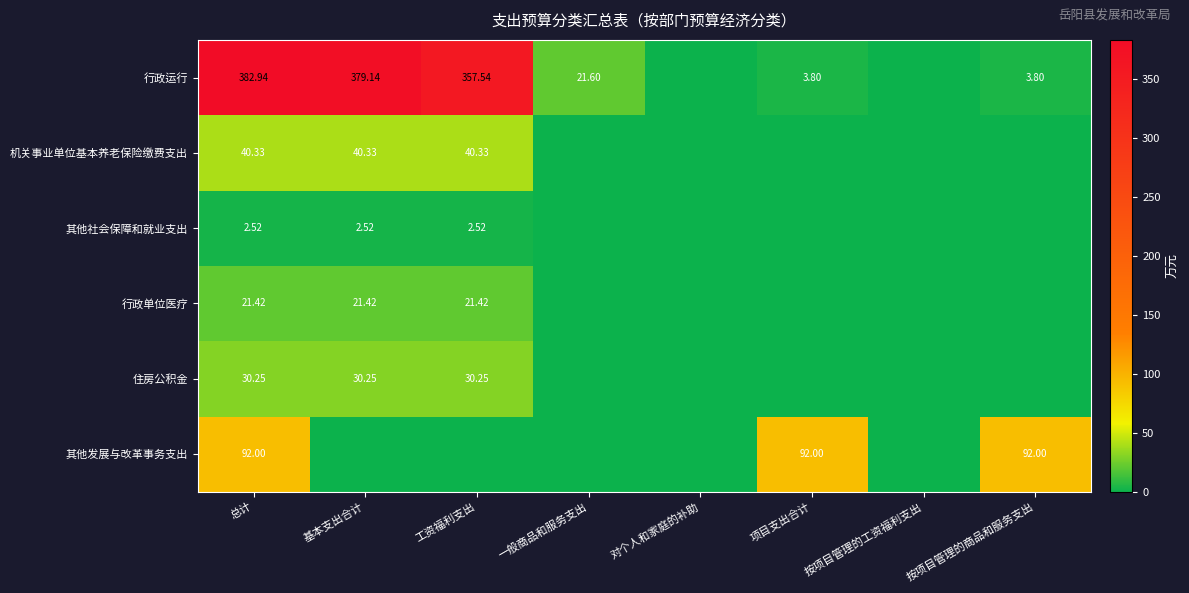

Count the number of categories in the chart.

8